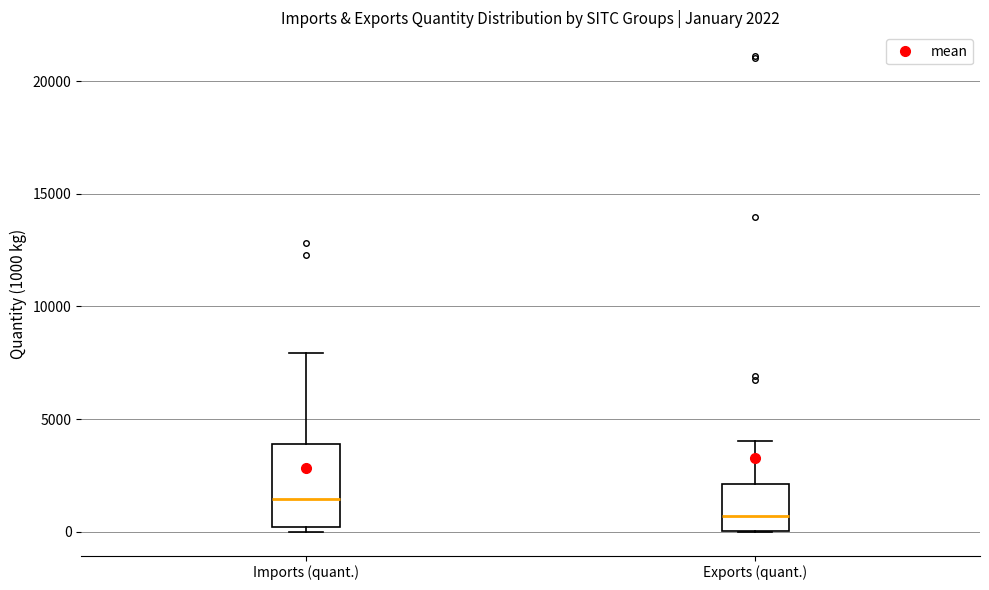

Which box has the lowest median line?

Exports (quant.)